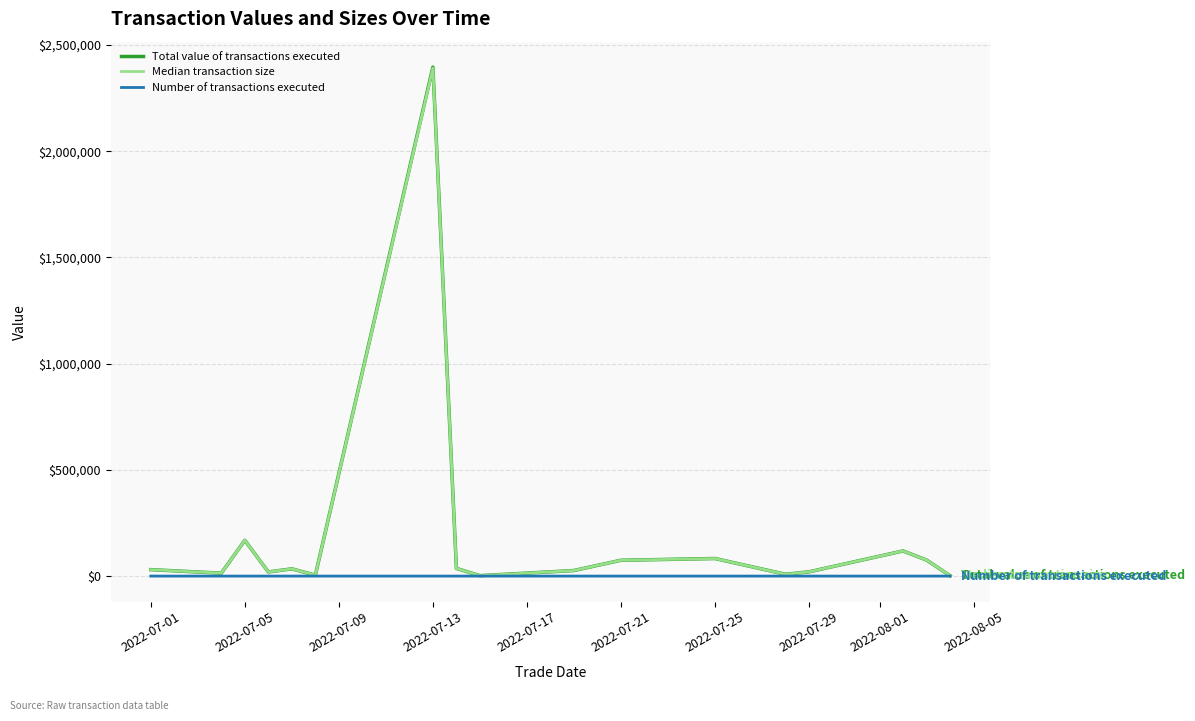

How many values in the Median transaction size series exceed 30284?

9